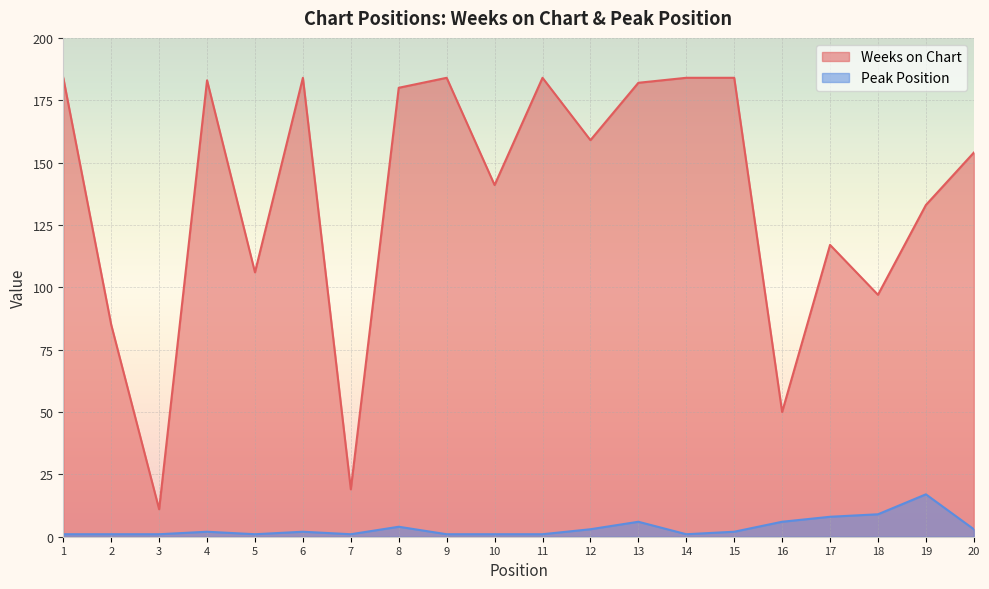

Reading left to right, extract all data points from this chart.

Weeks on Chart: 184	85	11	183	106	184	19	180	184	141	184	159	182	184	184	50	117	97	133	154
Peak Position: 1	1	1	2	1	2	1	4	1	1	1	3	6	1	2	6	8	9	17	3